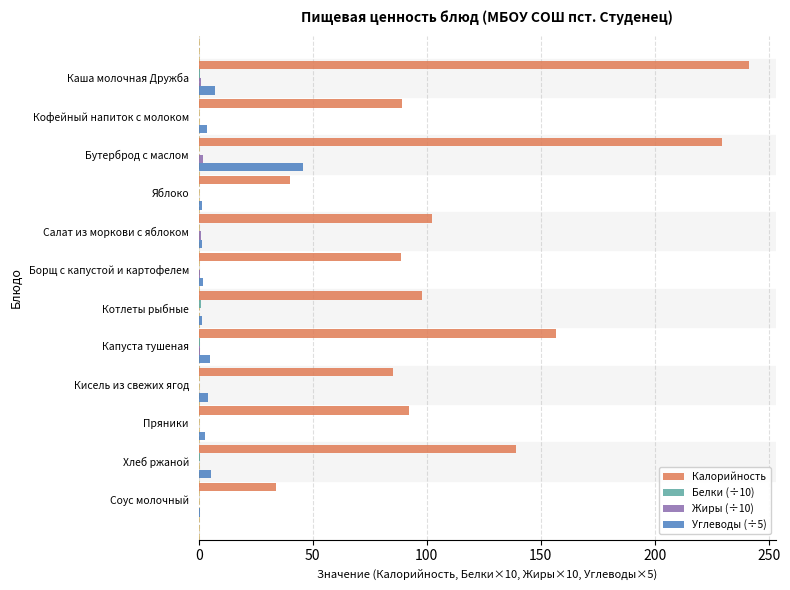

Is it true that Калорийность equals 122.1 at Борщ с капустой и картофелем?

False